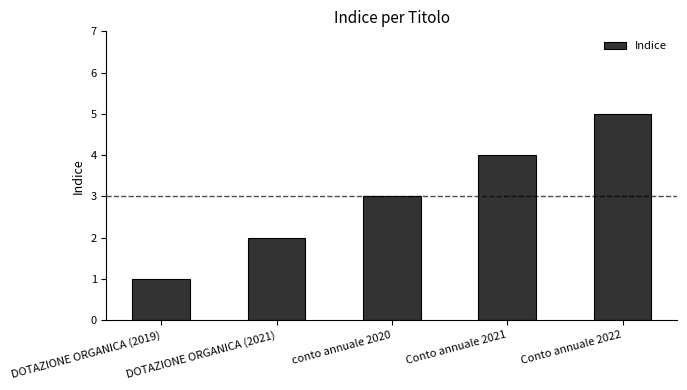

What is the ratio of the value at DOTAZIONE ORGANICA (2021) to the value at DOTAZIONE ORGANICA (2019)?

2.0